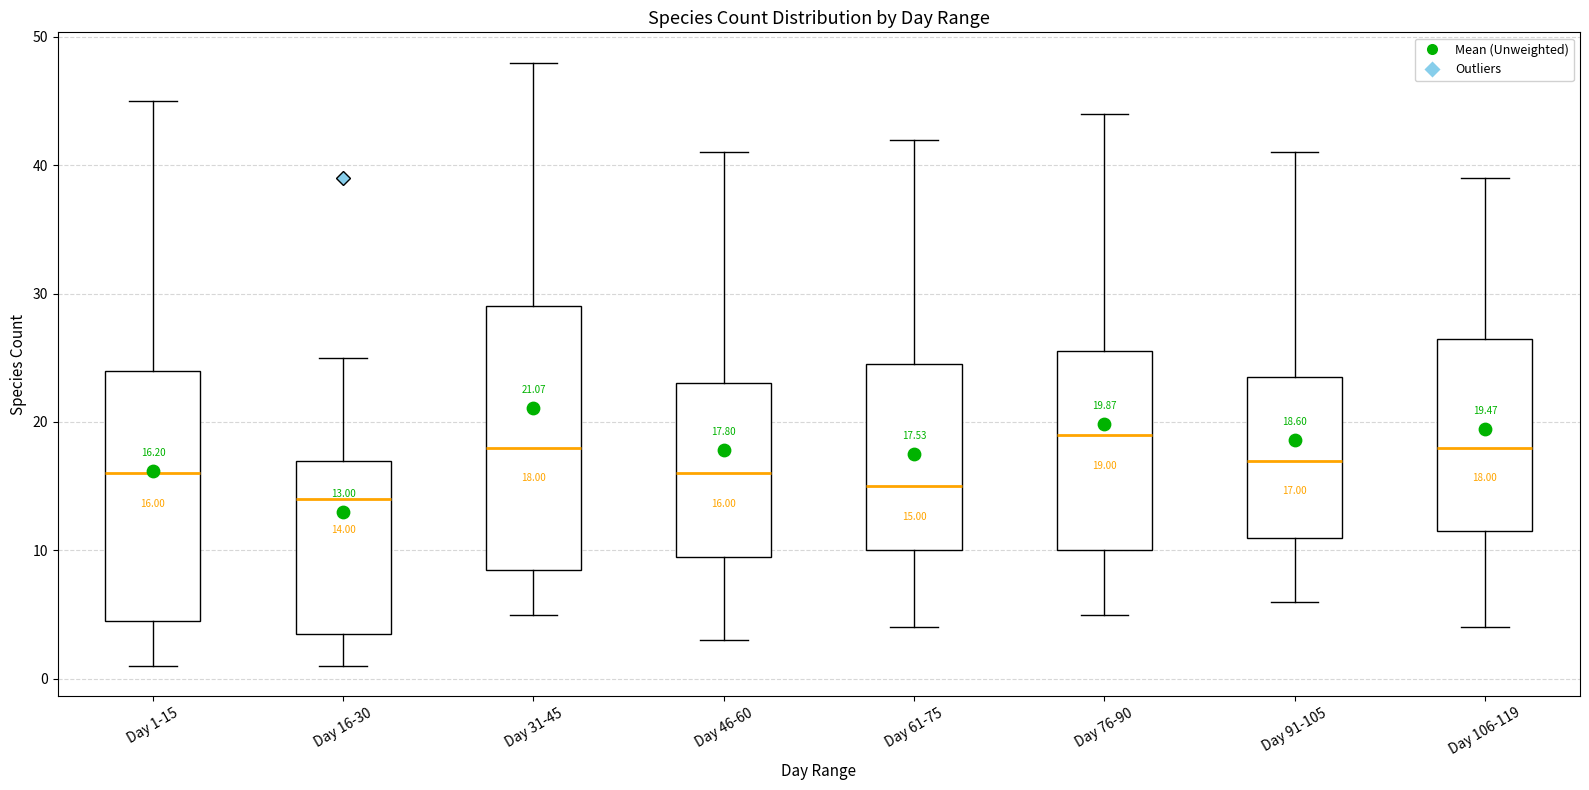

Which box's median line is the lowest?

Day 16-30